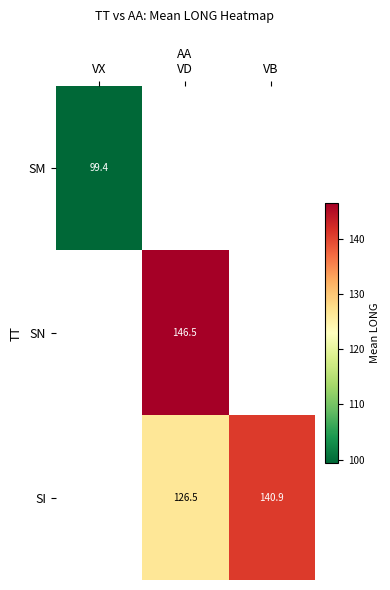

What is the sum of the SI values at VB and VD?

267.4